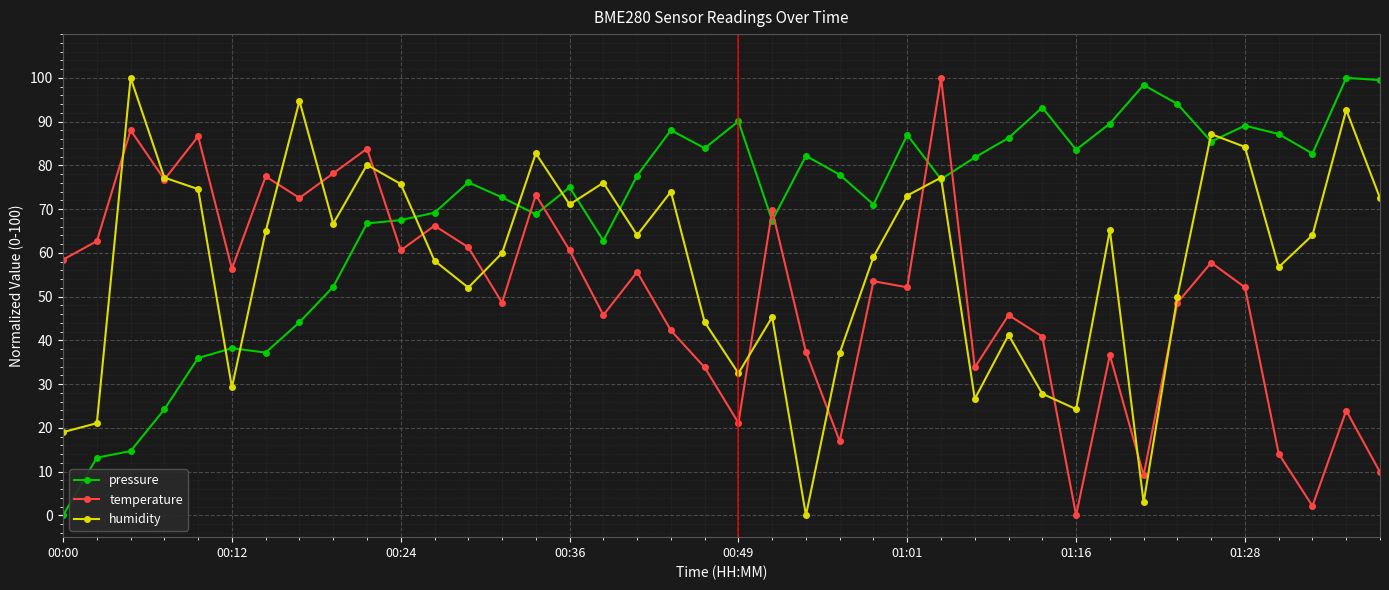

Rank the series by their average value, from lowest to highest.

temperature, humidity, pressure